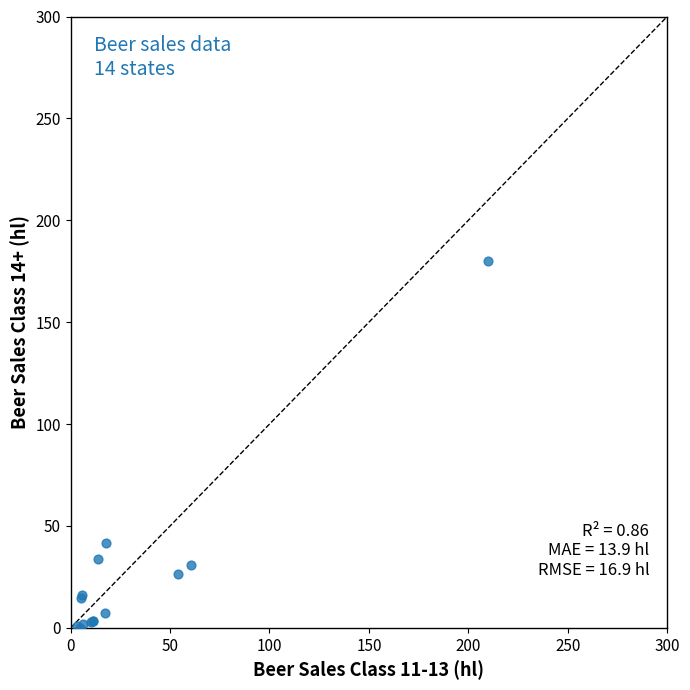

What Y value in the scatter plot is closest to 90?

41.5